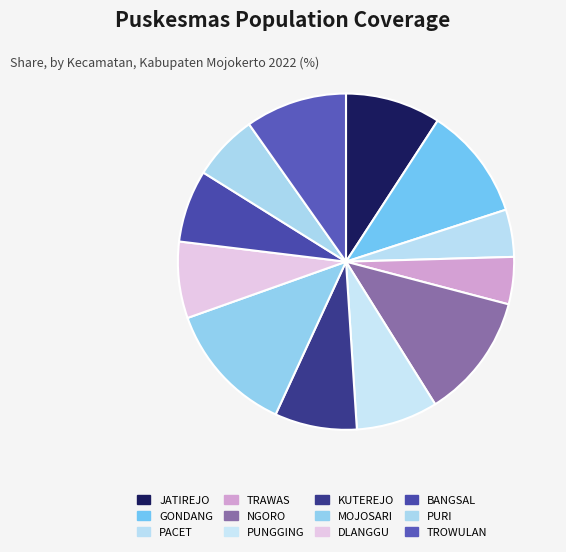

Which slice is the smallest?

TRAWAS